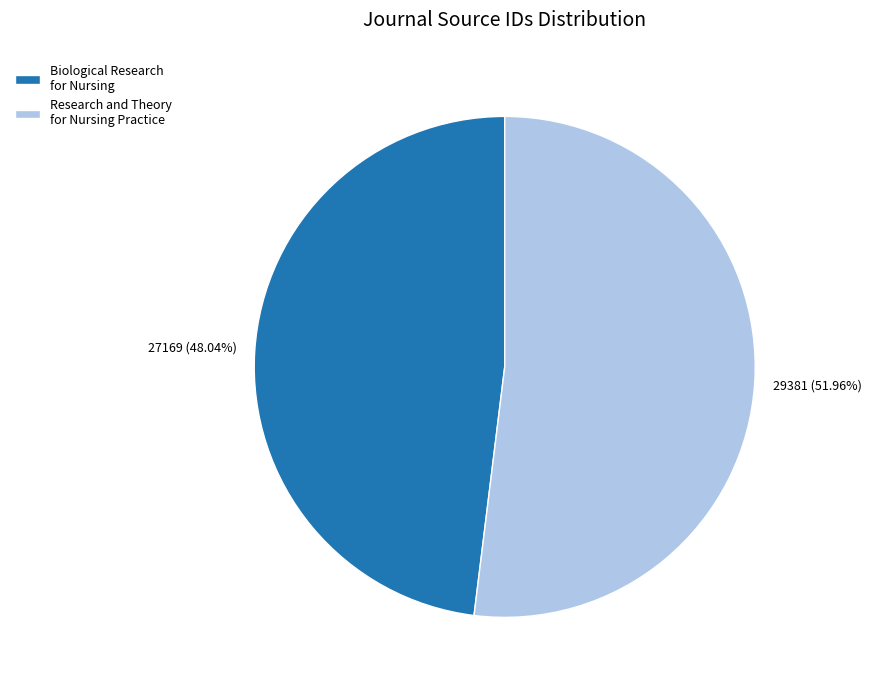

How many slices are in this pie chart?

2